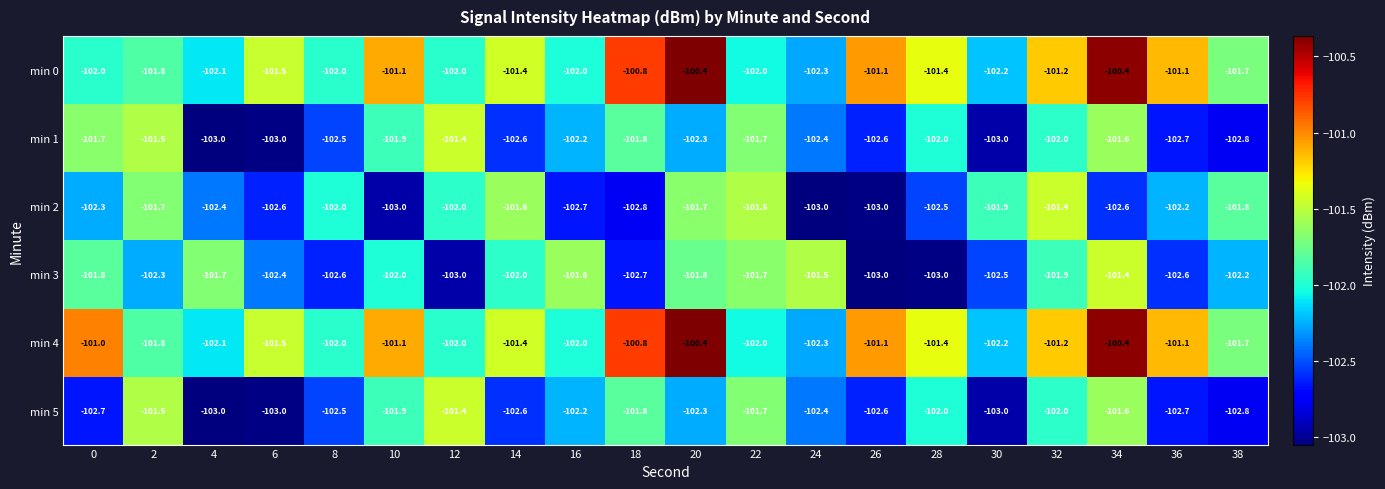

Is the value of min 0 at 24 greater than the value of min 4 at 12?

No